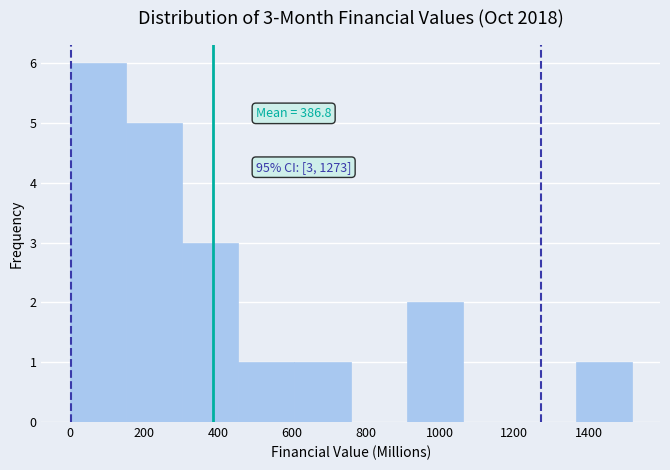

Which range on the x-axis has the tallest bar?

0 to 160